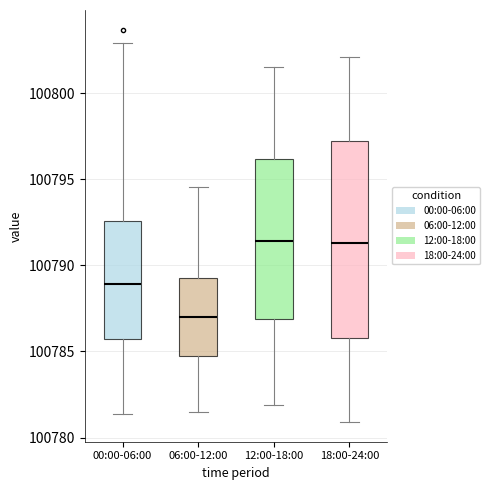

Reading left to right, transcribe this box plot: for each box, give where its median line is, the range the box spans, and where its two whiskers end, as read against the y-axis. The values are not printed on the chart, so give them approximately, as read against the axis.

00:00-06:00: median 100789.0, box 100785.5 to 100792.5, whiskers 100781.5 to 100803.0
06:00-12:00: median 100787.0, box 100784.5 to 100789.0, whiskers 100781.5 to 100794.5
12:00-18:00: median 100791.5, box 100787.0 to 100796.0, whiskers 100782.0 to 100801.5
18:00-24:00: median 100791.5, box 100786.0 to 100797.5, whiskers 100781.0 to 100802.0